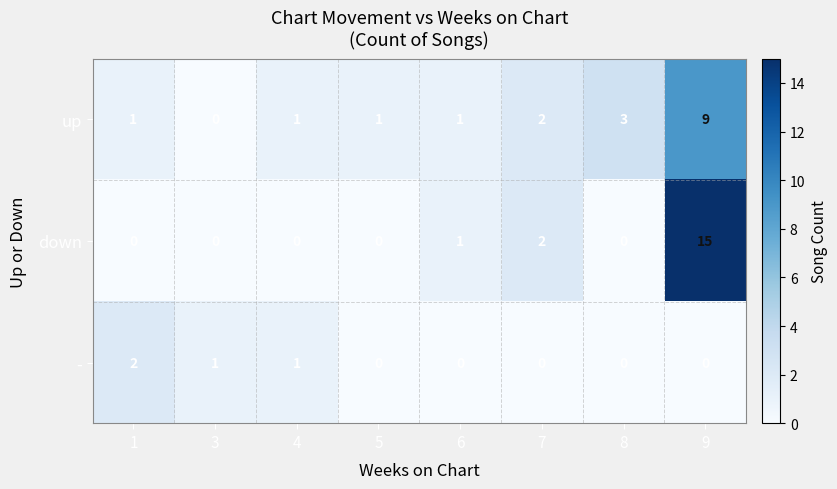

What is the sum of all - values?

4